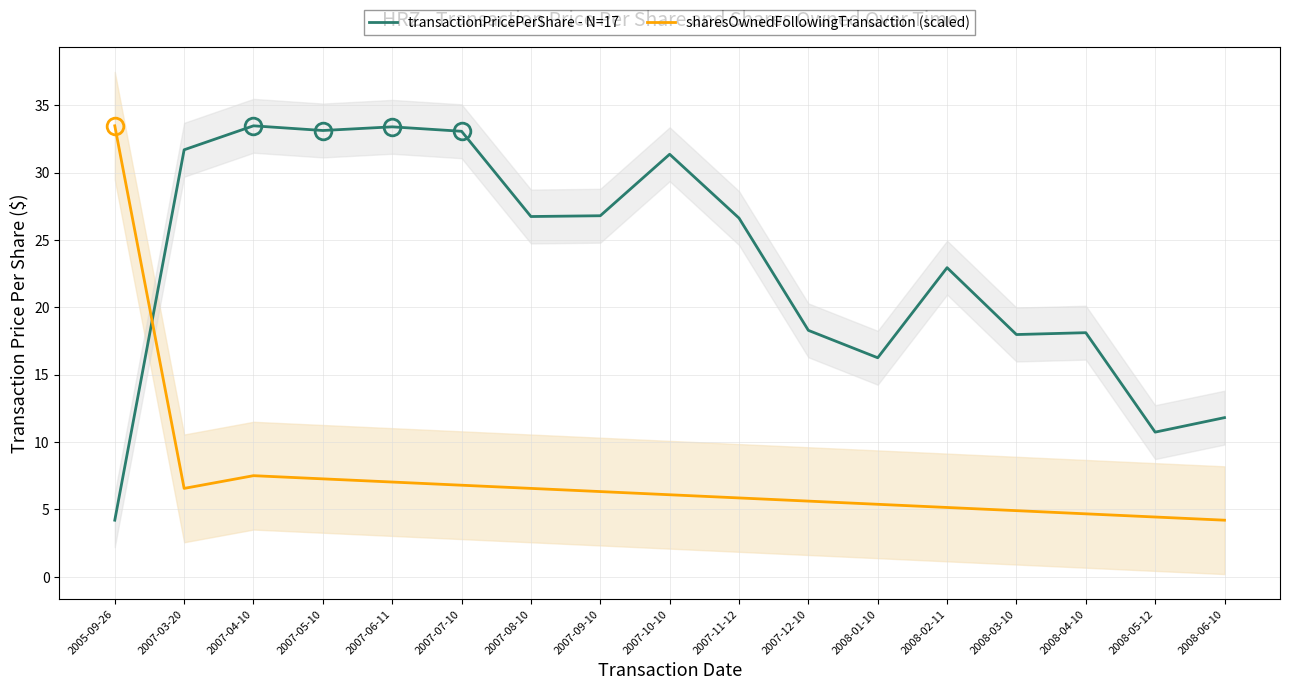

Between which two adjacent categories do sharesOwnedFollowingTransaction (scaled) and transactionPricePerShare - N=17 first intersect?

2005-09-26 and 2007-03-20